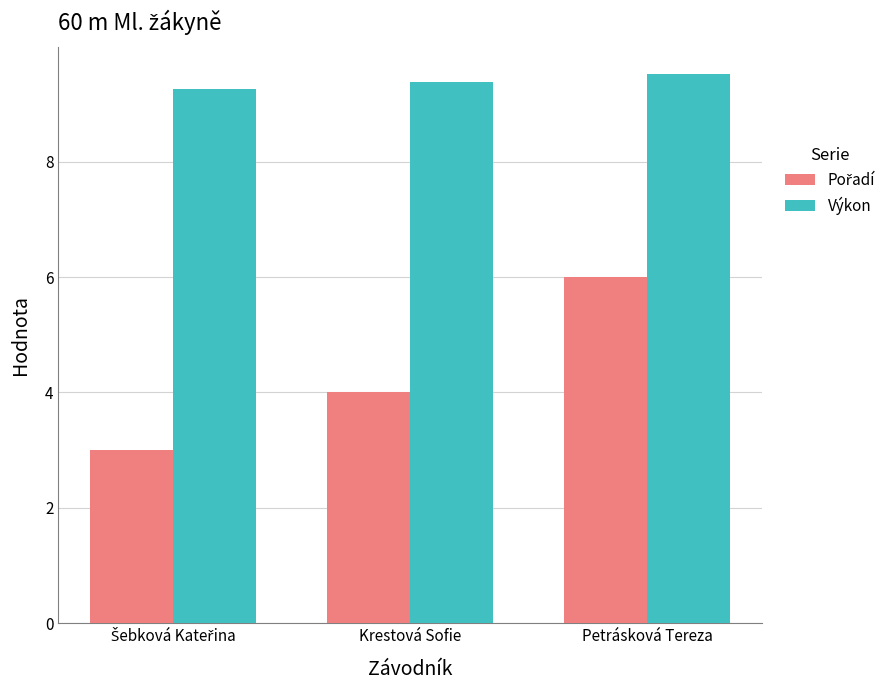

Count the Výkon values in the range 9 to 10.

3